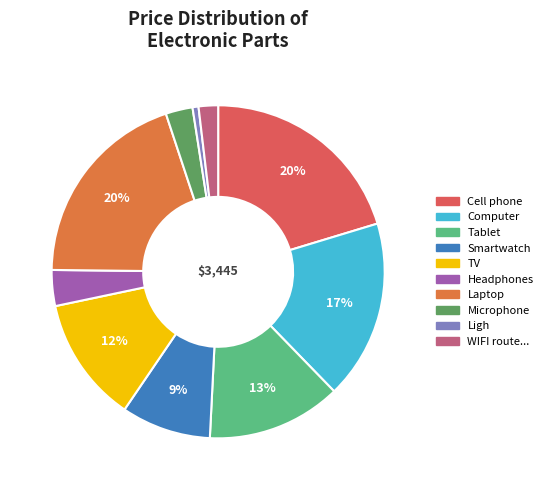

How many segments does this pie chart have?

10